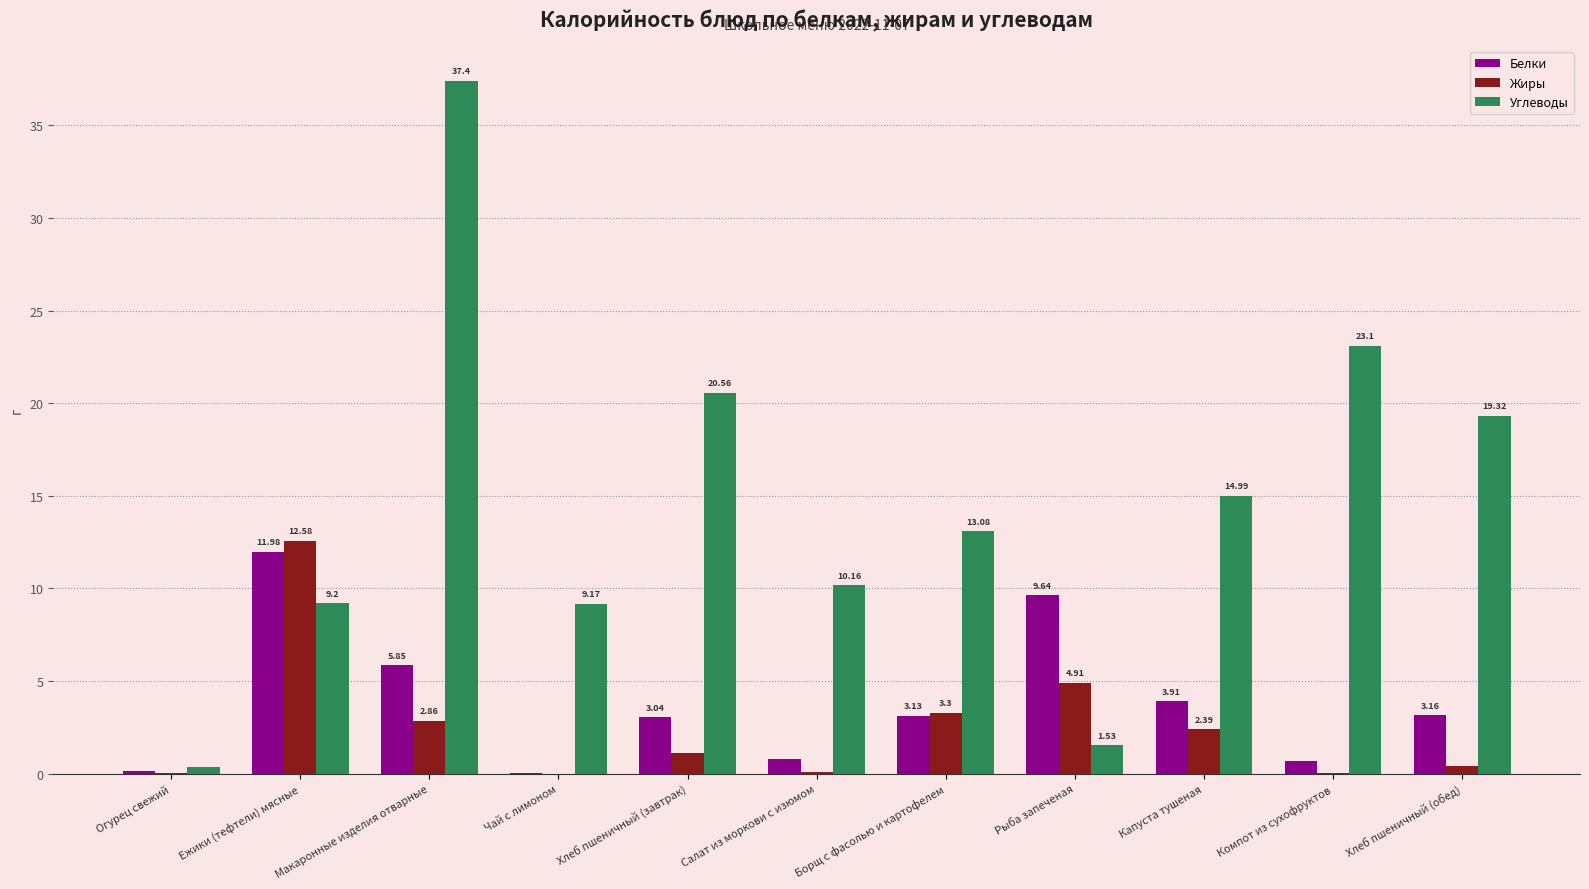

Where is Жиры nearest to the value 6?

Рыба запеченая